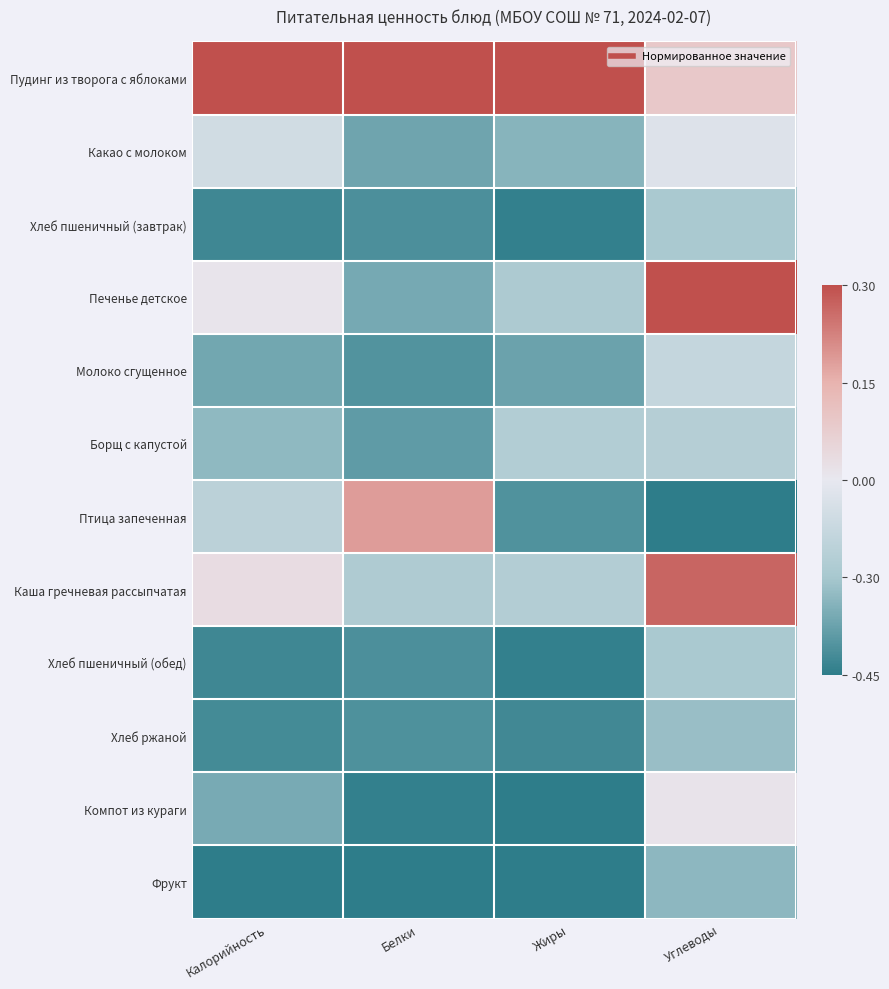

Reading left to right, extract all data points from this chart.

Пудинг из творога с яблоками: Калорийность=1.0	Белки=1.0	Жиры=1.0	Углеводы=0.3
Какао с молоком: Калорийность=-0.2	Белки=-0.7	Жиры=-0.6	Углеводы=-0.1
Хлеб пшеничный (завтрак): Калорийность=-0.9	Белки=-0.9	Жиры=-1.0	Углеводы=-0.5
Печенье детское: Калорийность=0.0	Белки=-0.7	Жиры=-0.5	Углеводы=1.0
Молоко сгущенное: Калорийность=-0.7	Белки=-0.8	Жиры=-0.7	Углеводы=-0.3
Борщ с капустой: Калорийность=-0.6	Белки=-0.8	Жиры=-0.4	Углеводы=-0.4
Птица запеченная: Калорийность=-0.3	Белки=0.6	Жиры=-0.9	Углеводы=-1.0
Каша гречневая рассыпчатая: Калорийность=0.1	Белки=-0.4	Жиры=-0.4	Углеводы=0.9
Хлеб пшеничный (обед): Калорийность=-0.9	Белки=-0.9	Жиры=-1.0	Углеводы=-0.5
Хлеб ржаной: Калорийность=-0.9	Белки=-0.9	Жиры=-0.9	Углеводы=-0.6
Компот из кураги: Калорийность=-0.7	Белки=-1.0	Жиры=-1.0	Углеводы=0.0
Фрукт: Калорийность=-1.0	Белки=-1.0	Жиры=-1.0	Углеводы=-0.6